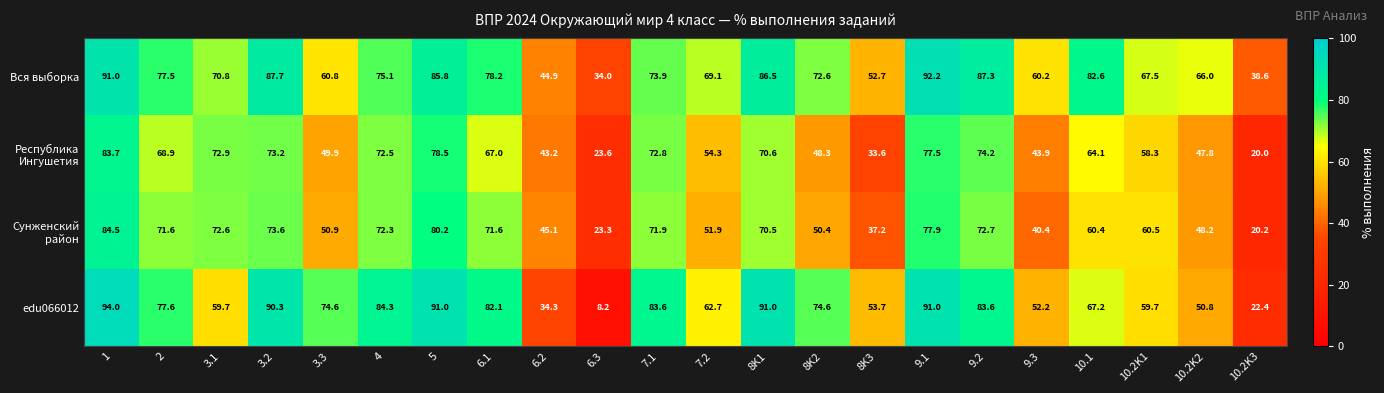

The Вся выборка series shows 119.9 at 2. True or false?

False